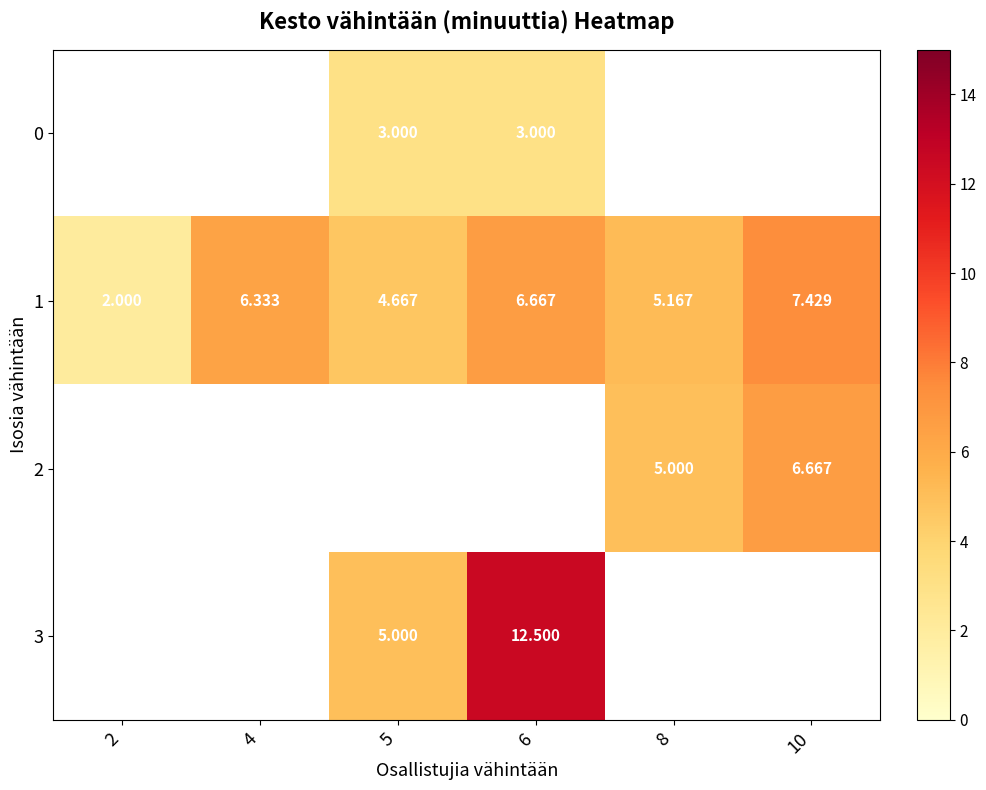

The 0 series shows 5.0 at 5. True or false?

False